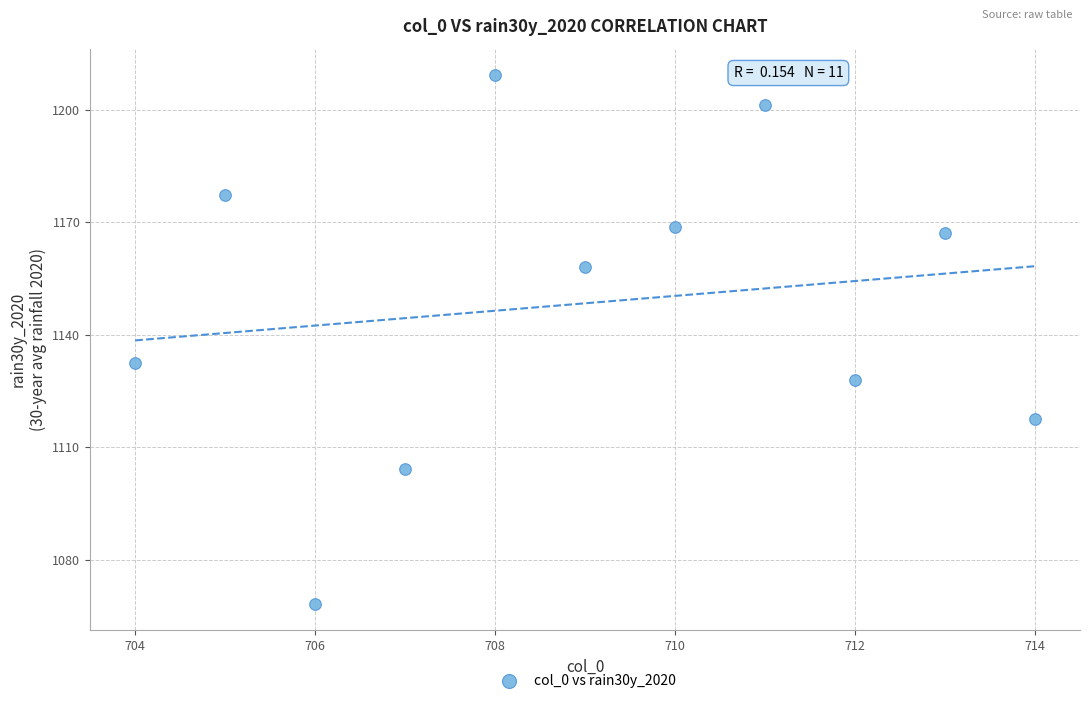

What Y value in the scatter plot is closest to 1138?

1132.4